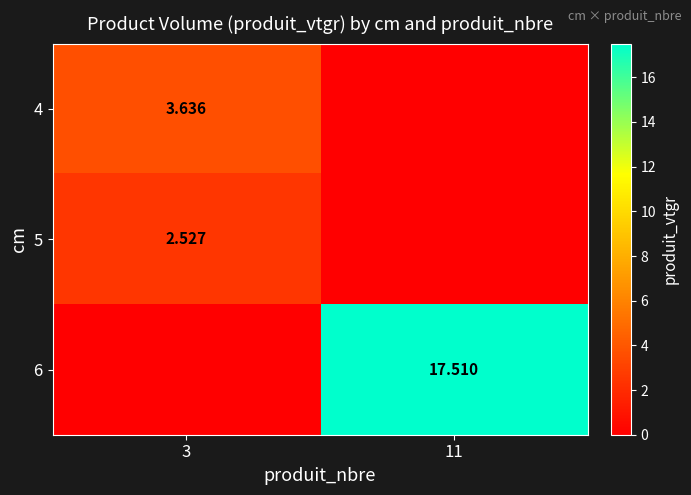

List the labels in order of 6 value, largest first.

11, 3